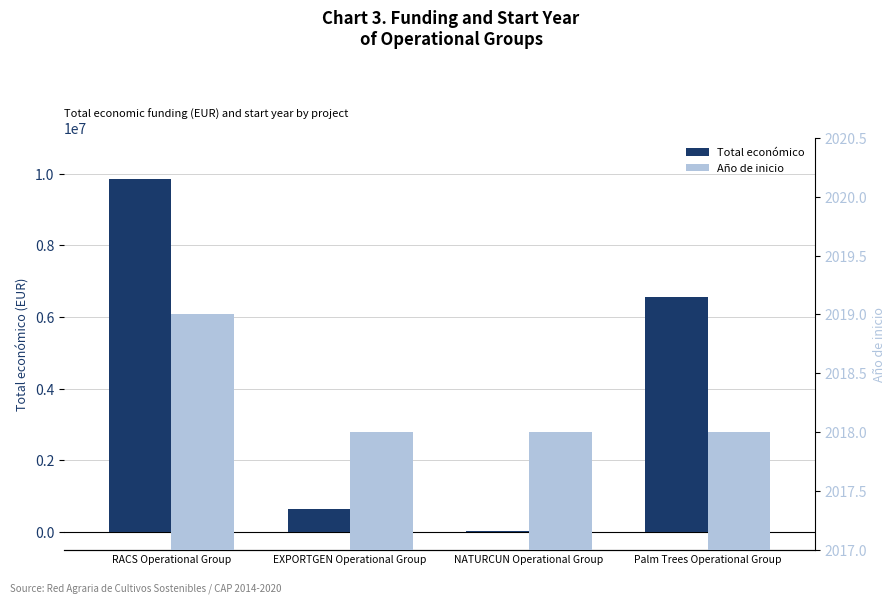

What is the difference between the maximum and minimum values in the Total económico series?

9828454